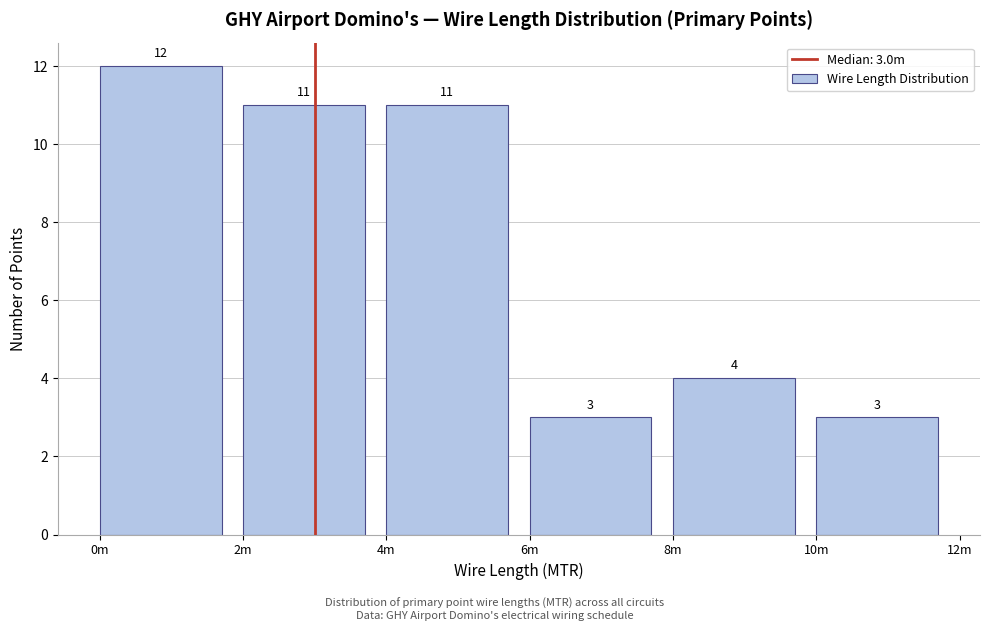

Reading left to right, list all the values displayed in this chart.

12	11	11	3	4	3